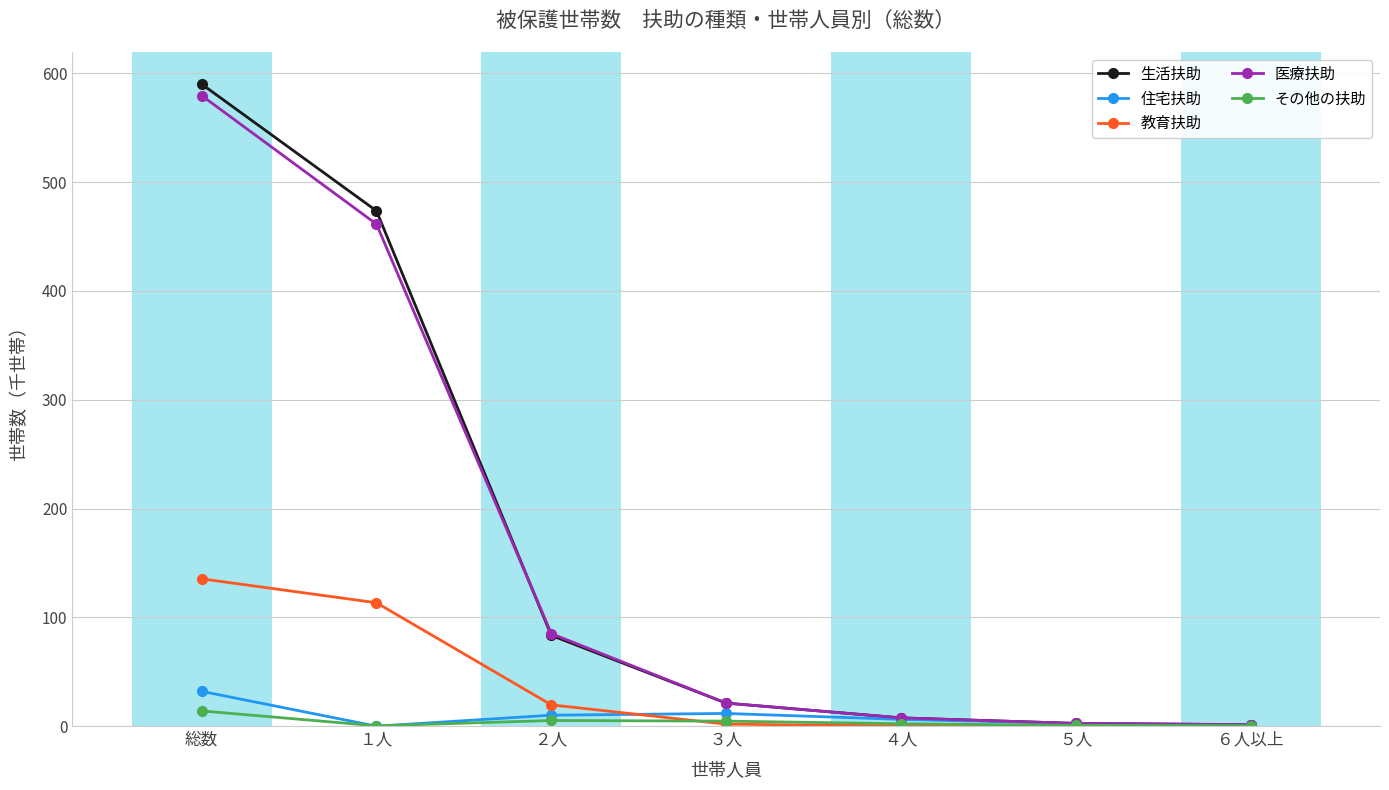

What is the difference between the 教育扶助 values at ５人 and ２人?

19.6